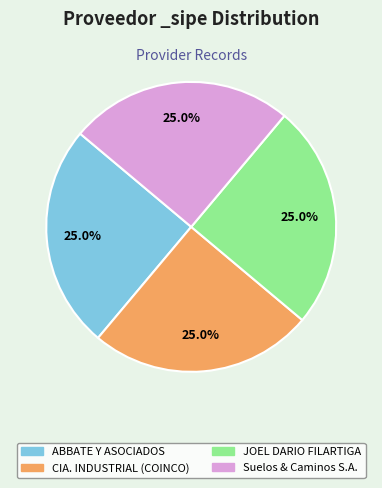

Does JOEL DARIO FILARTIGA represent more than half of the total?

No